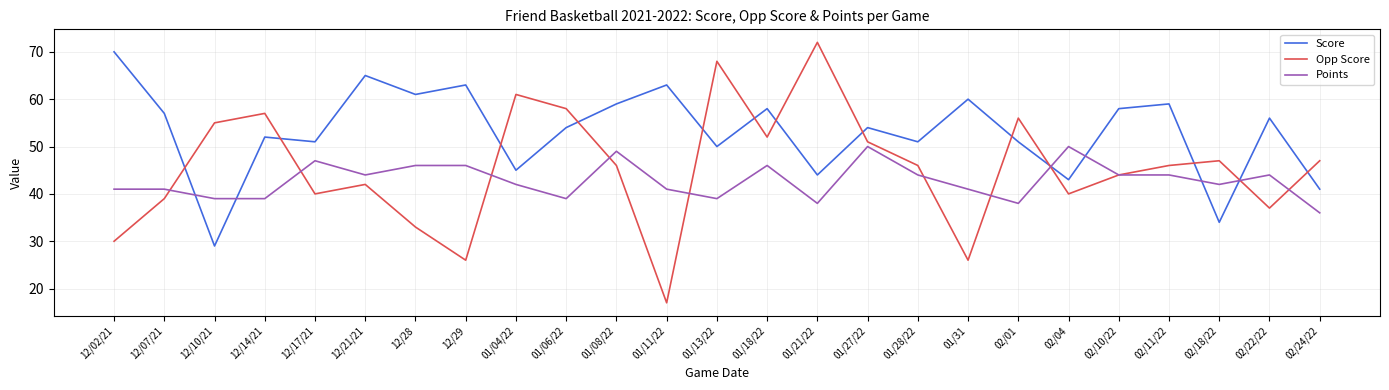

List the series in order of their overall mean, highest first.

Score, Opp Score, Points